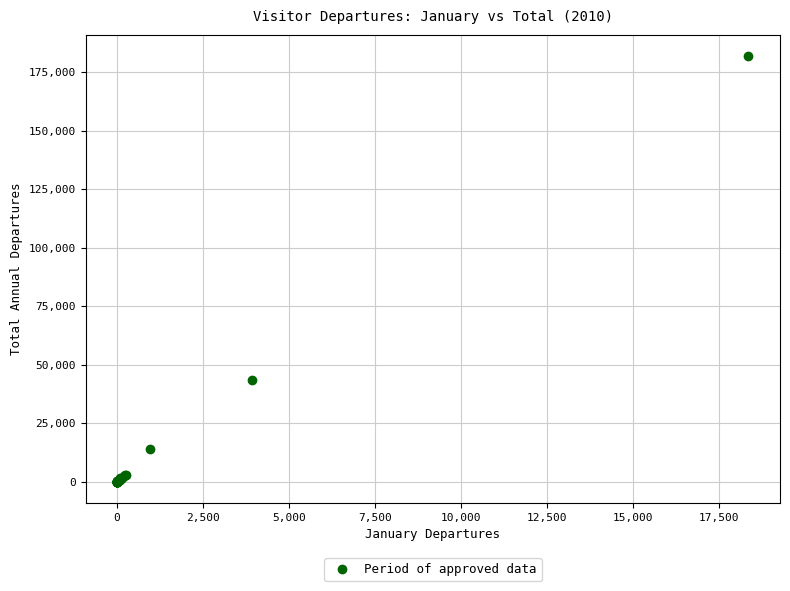

What Y value in the scatter plot is closest to 90920?

43254